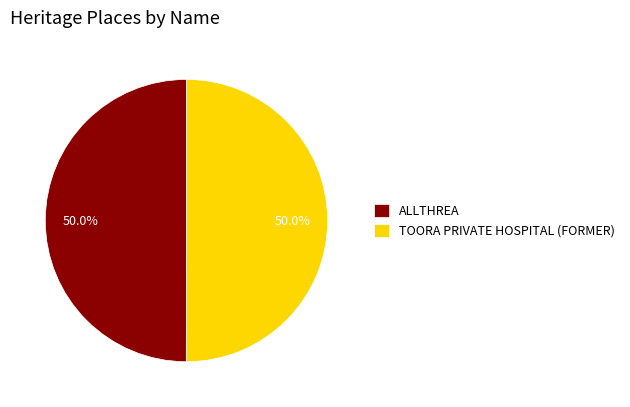

How many slices are in this pie chart?

2